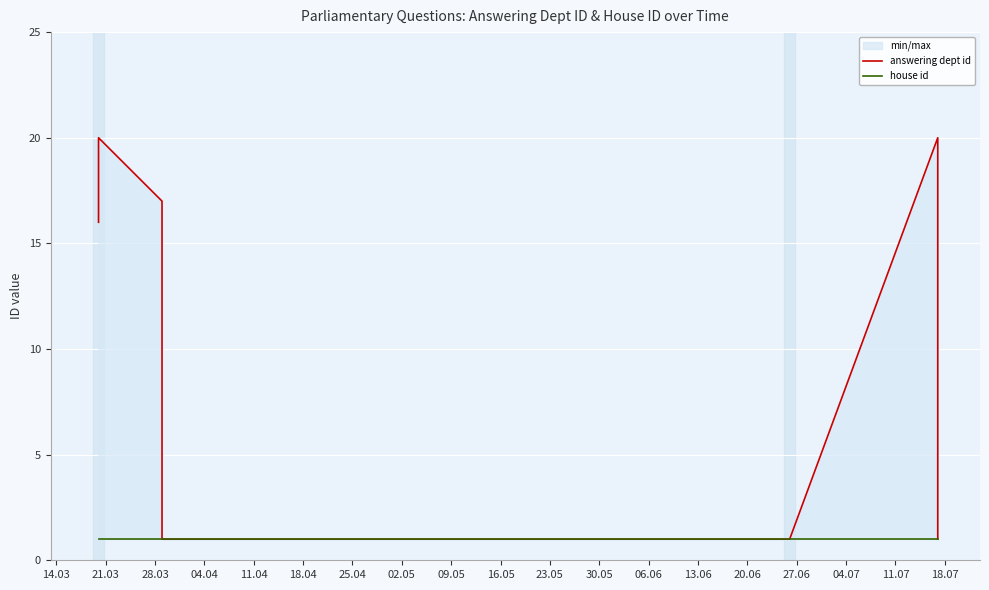

Between 28.03 and 04.04, which series saw the biggest shift?

answering dept id